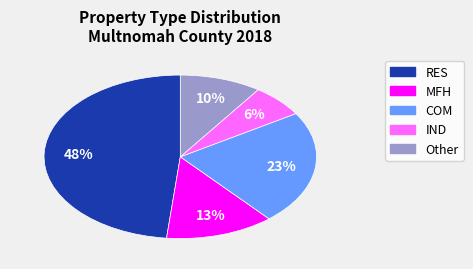

To the nearest percent, what is the difference between the largest and smallest slice percentages?

42%